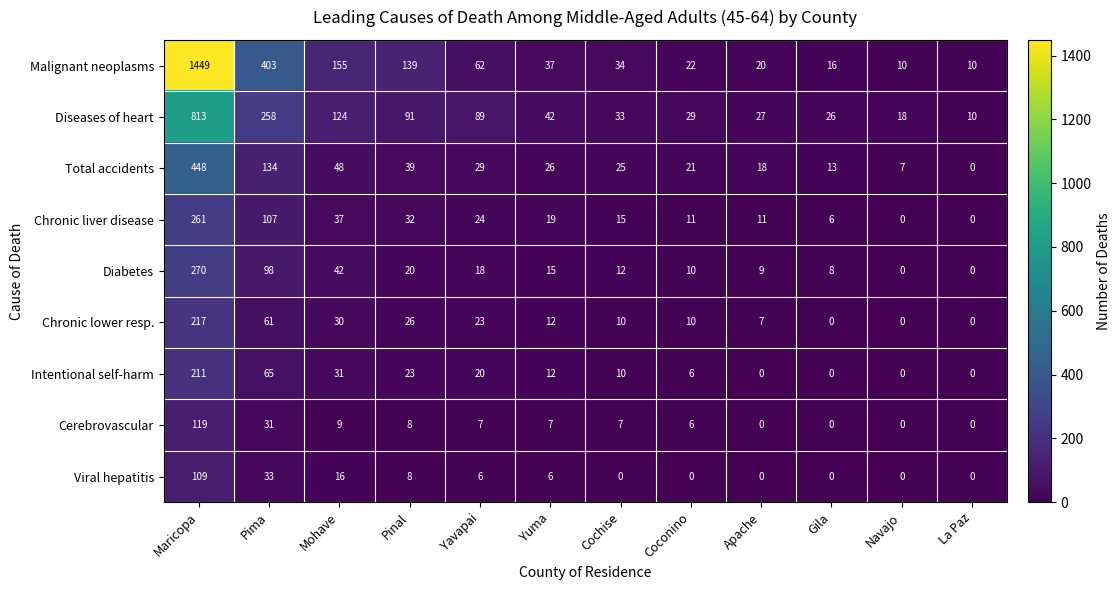

True or false: Malignant neoplasms has a value of 20 at Cochise.

False